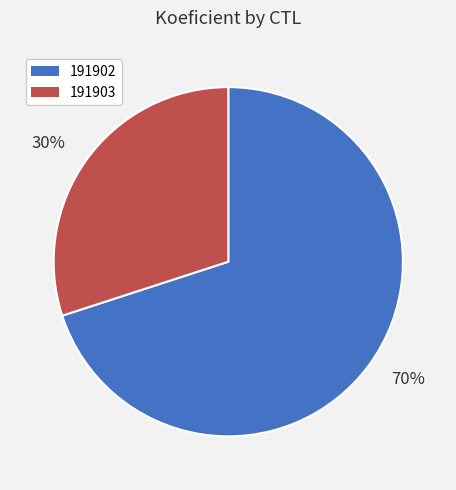

Is the sum of 191903 and 191902 greater than half?

Yes